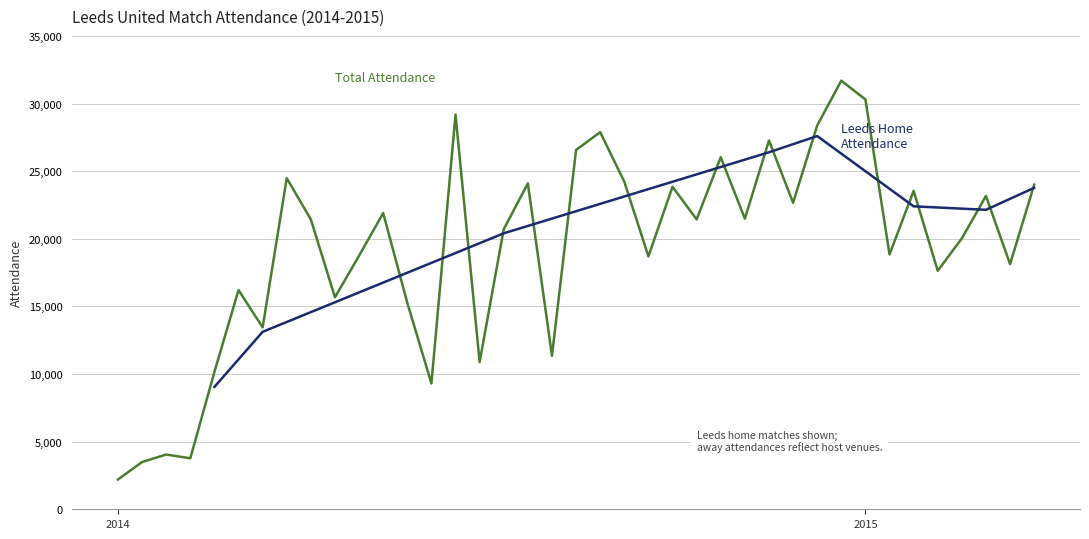

Which has a higher value, 13/12/2014 or 17/10/2014?

13/12/2014